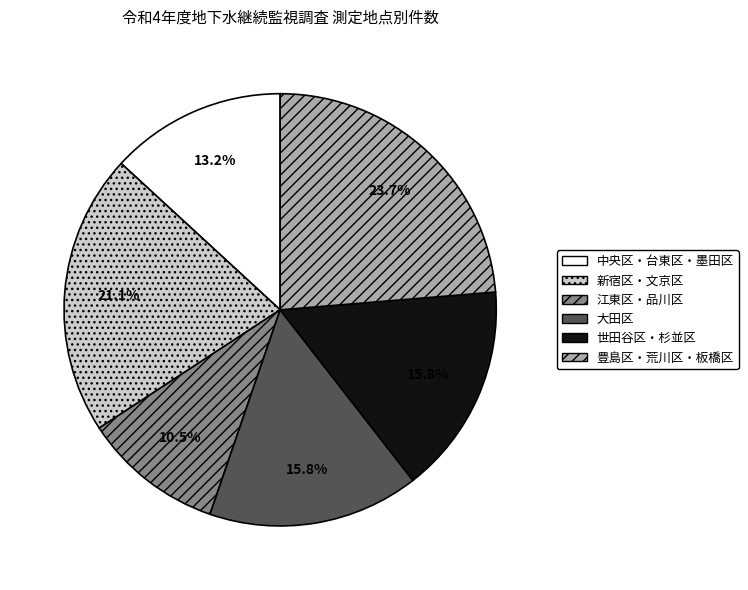

Is there any slice that represents more than half of the pie?

No